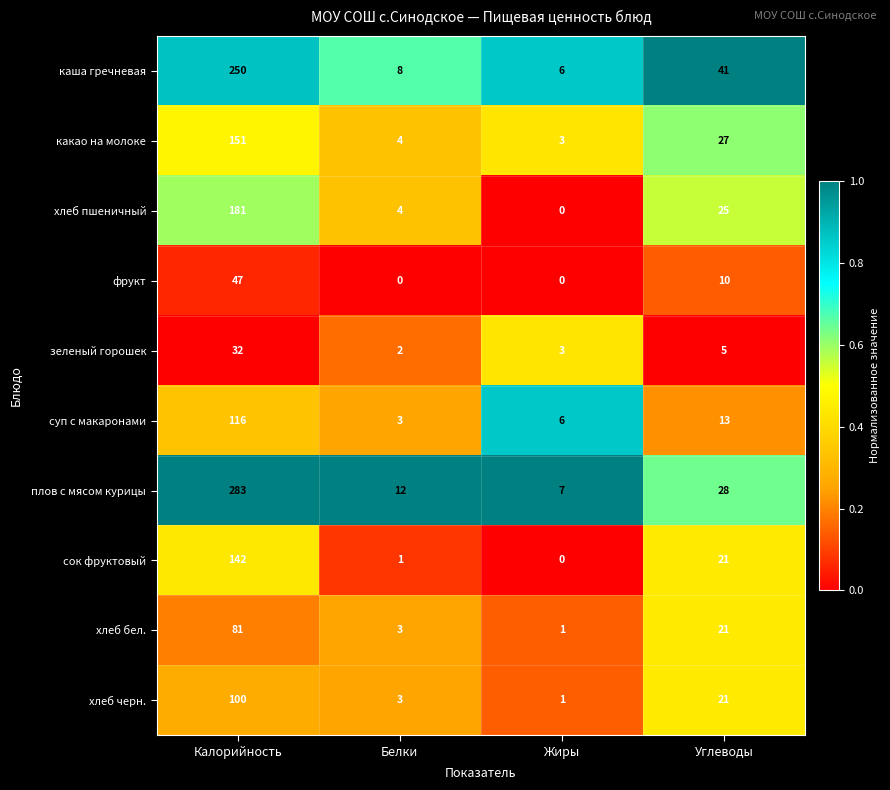

Which category has the lowest value in the хлеб пшеничный series?

Жиры